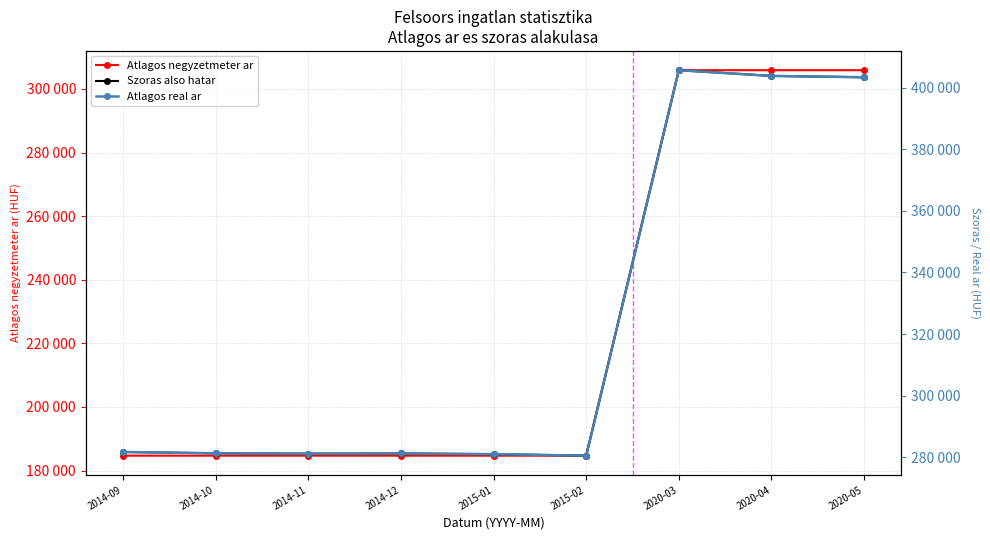

What is the lowest value of the Atlagos negyzetmeter ar series?

184677